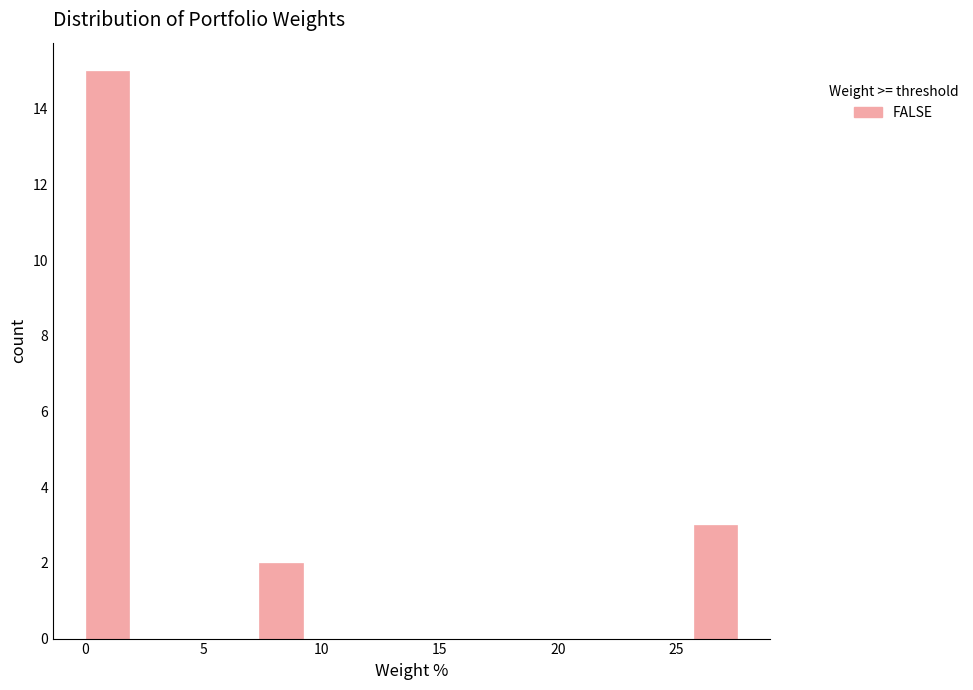

Read against the x-axis, roughly where is the centre of the tallest bar?

1.0